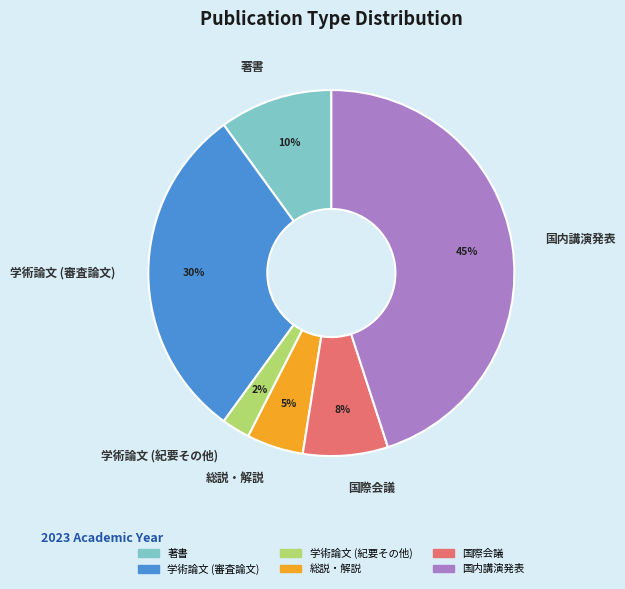

What percentage is the 国内講演発表 slice, to the nearest percent?

45%